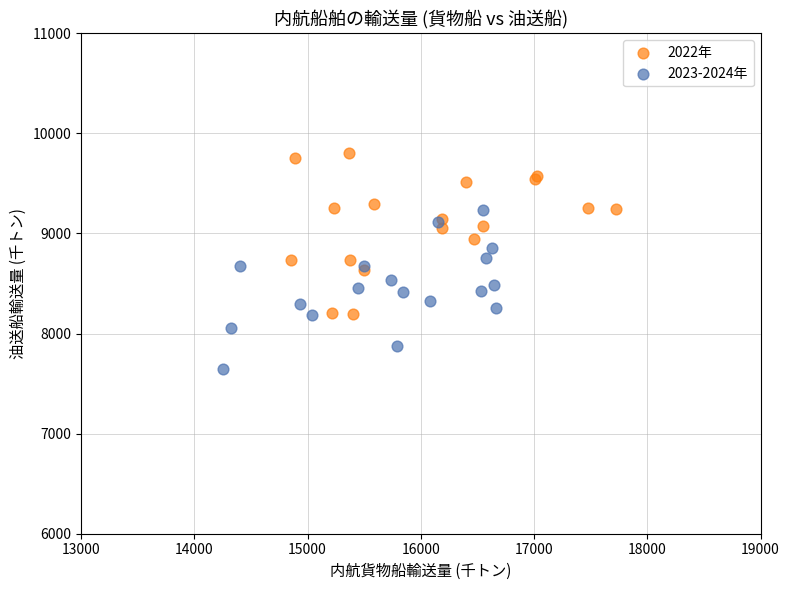

Which series contains the lowest Y value?

2023-2024年